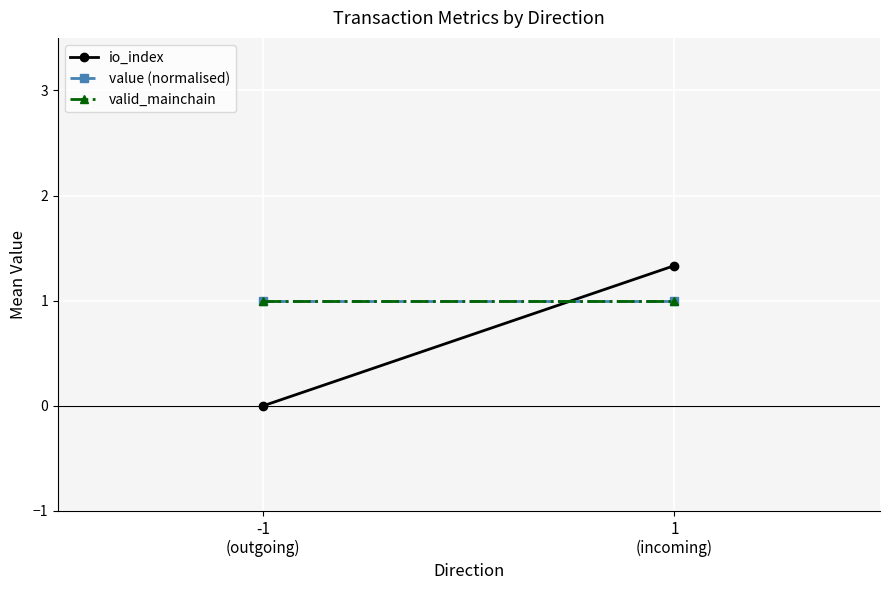

Rank the series by their maximum value, from lowest to highest.

value (normalised), valid_mainchain, io_index